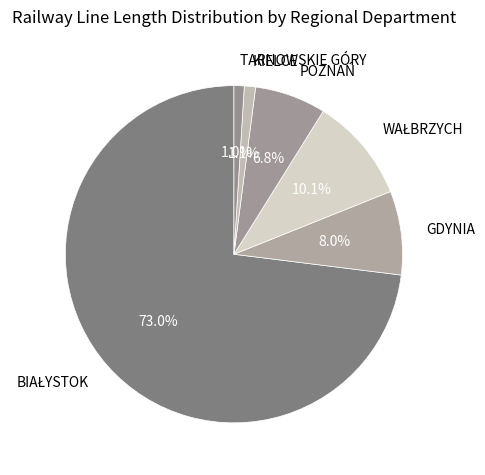

How many slices are in this pie chart?

6